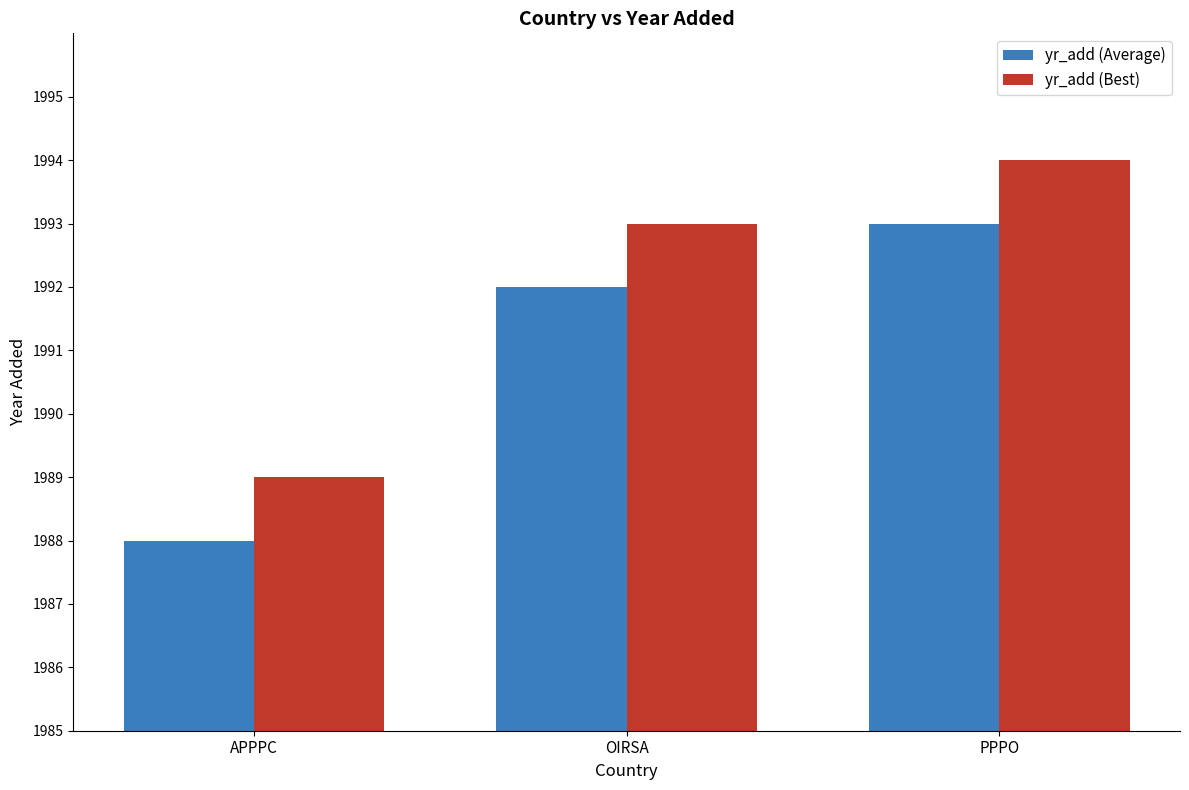

What is the label of the 3rd bar from the left?

PPPO